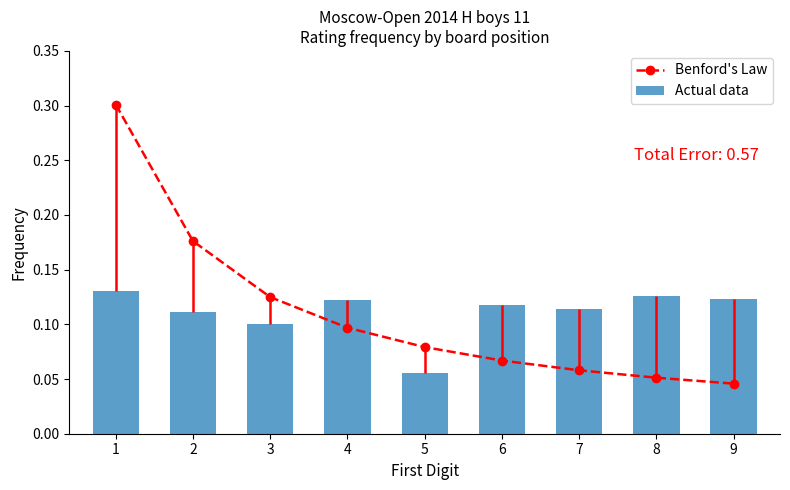

The Actual data series shows 0.2 at 9. True or false?

False